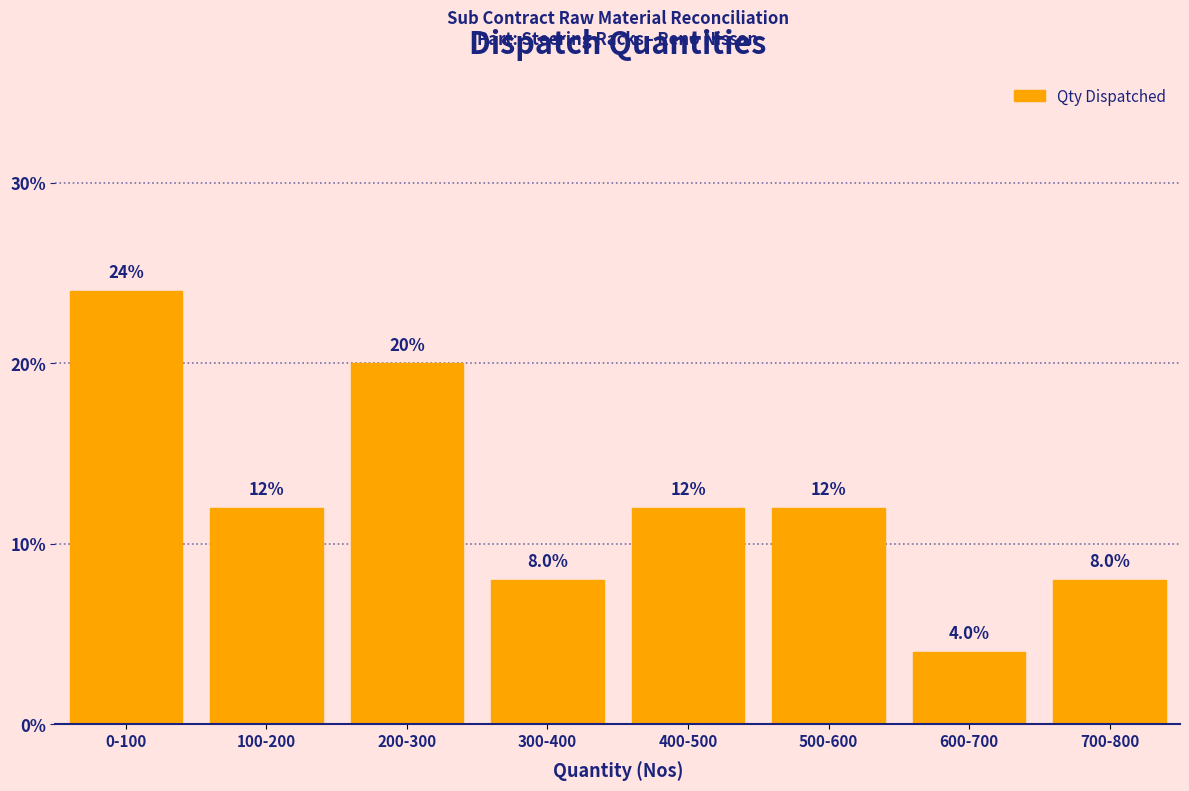

Reading left to right, list all the values displayed in this chart.

24	12	20	8	12	12	4	8